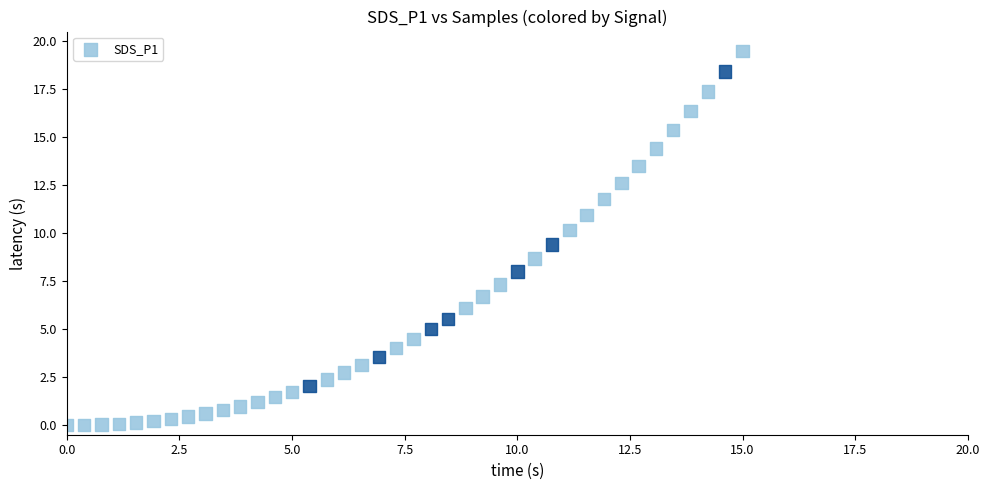

What is the range of X values (max minus min)?

15.0